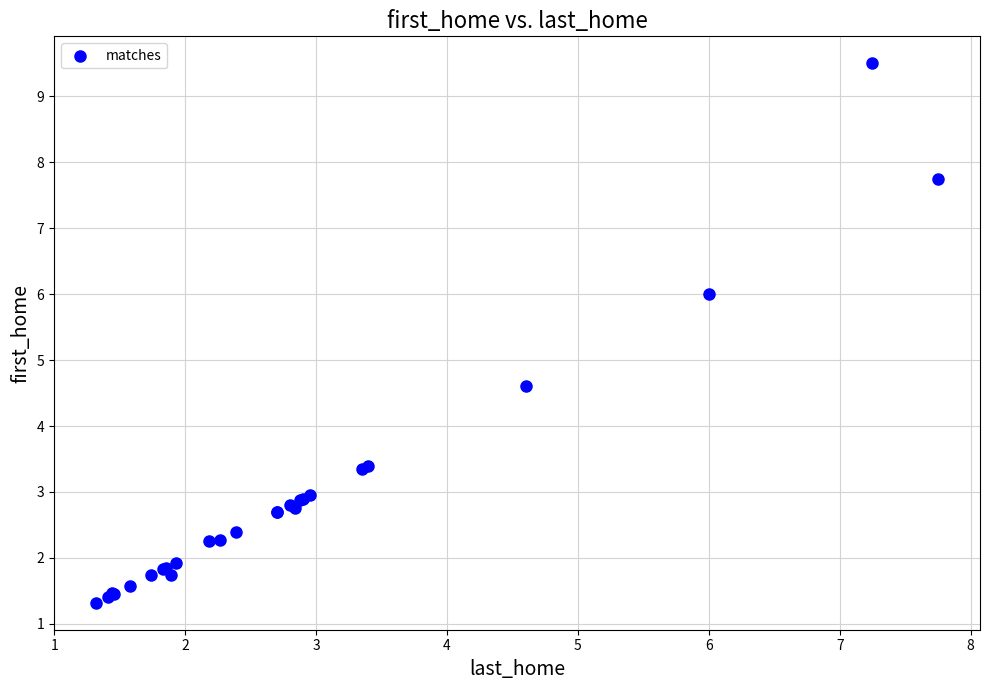

What Y value in the scatter plot is closest to 5?

4.6